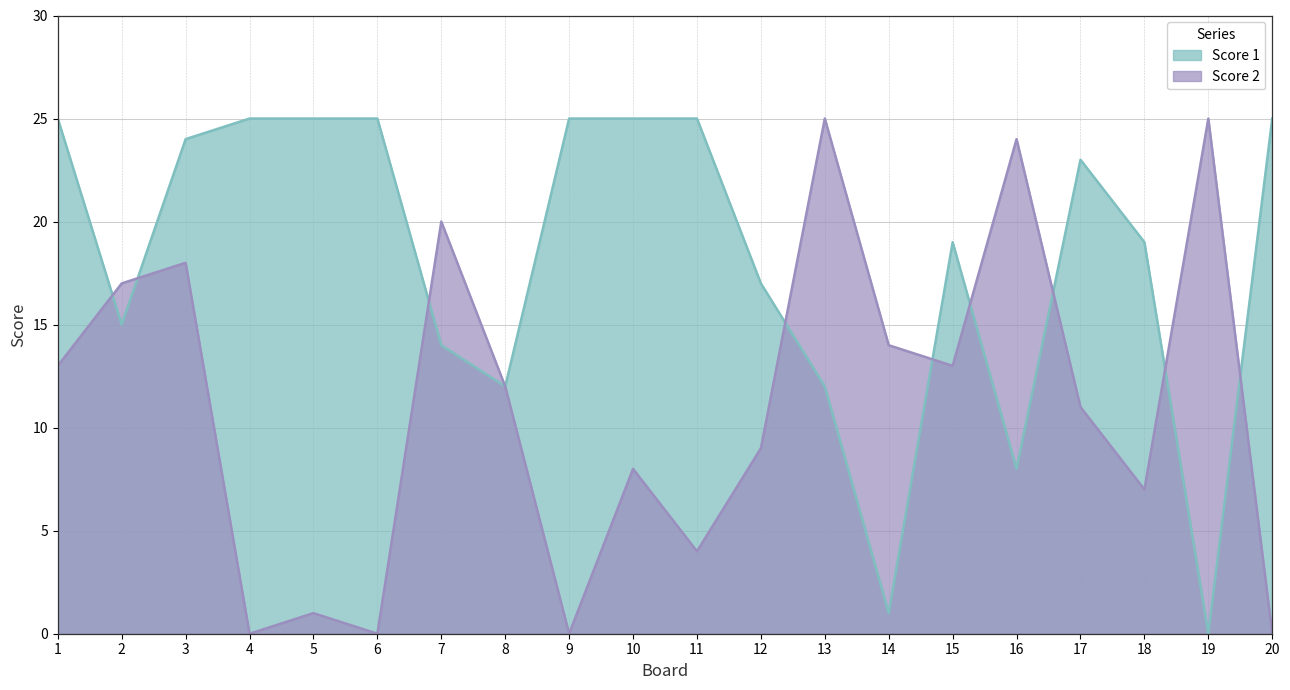

True or false: Score 2 and Score 1 cross at least once.

True